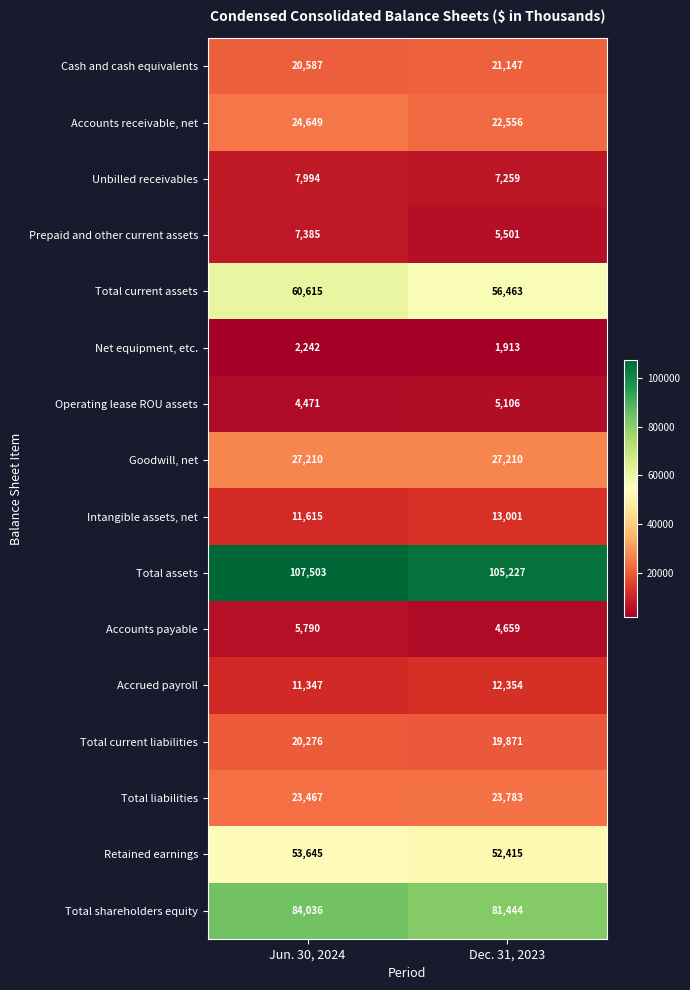

At which label is Net equipment, etc. closest to 2077?

Dec. 31, 2023